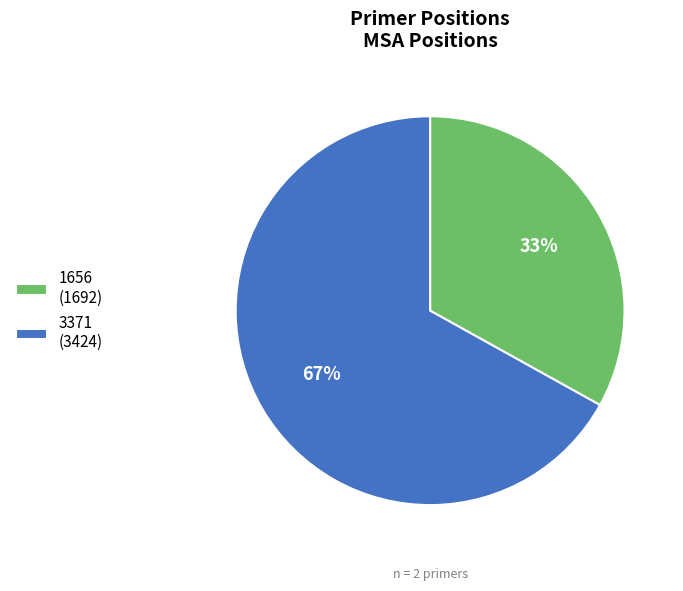

Is 1656 the majority of the pie?

No